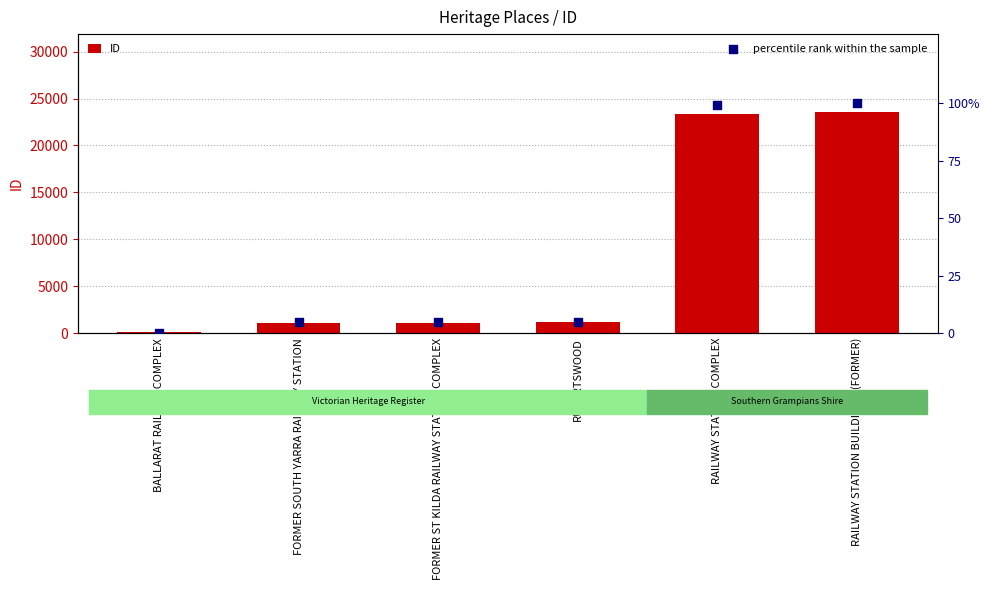

What is the total value across all series at RUPERTSWOOD?

1138